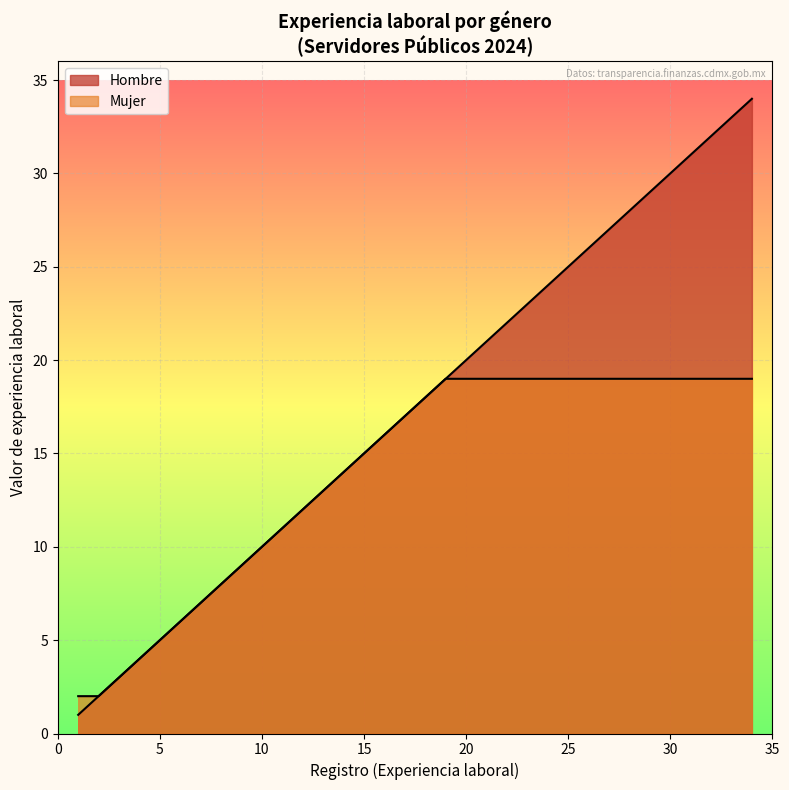

Which series changed the most between 2 and 7?

Hombre